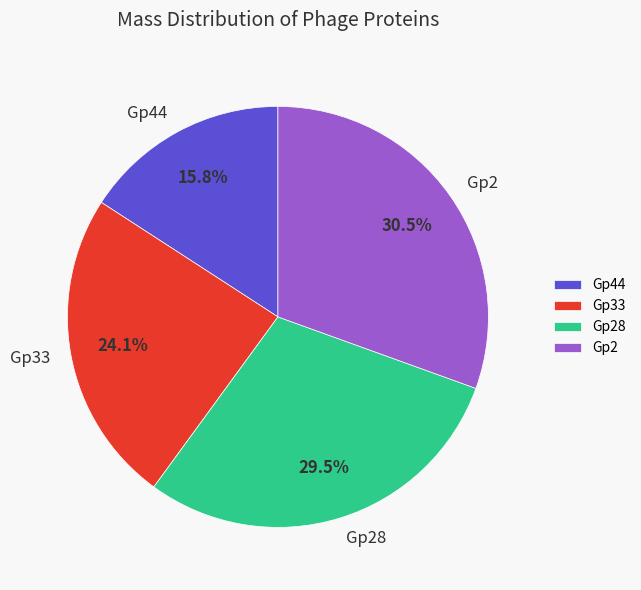

The Gp28 slice represents 37% of the pie. True or false?

False